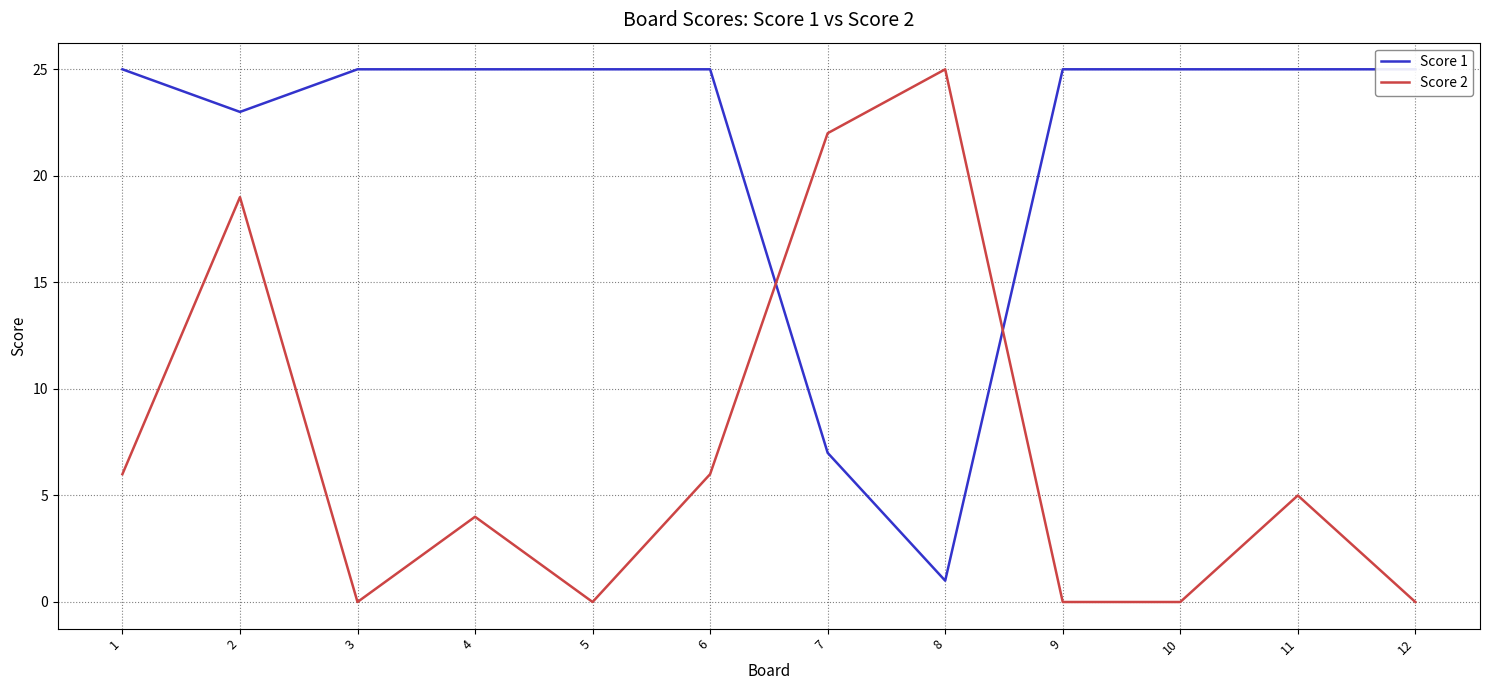

Between which two adjacent categories do Score 1 and Score 2 first intersect?

6 and 7